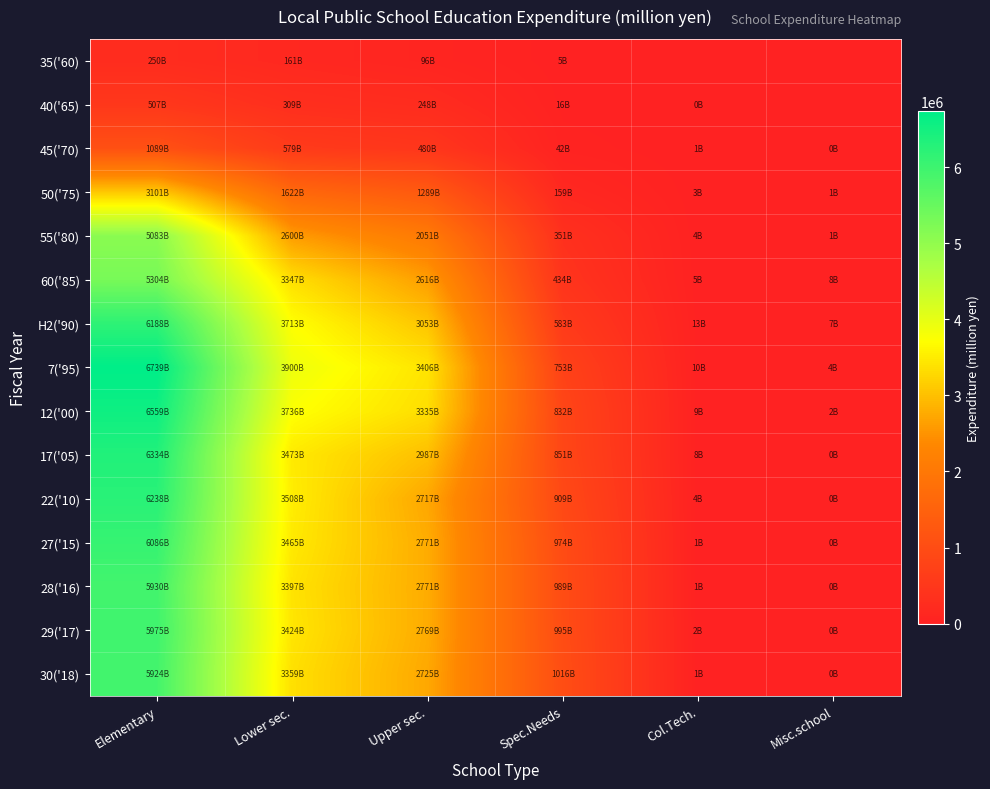

Reading right to left, what are all the values shown in this chart?

35('60): Misc.school=0	Col.Tech.=0	Spec.Needs=5361	Upper sec.=96215	Lower sec.=161289	Elementary=250611
40('65): Misc.school=0	Col.Tech.=899	Spec.Needs=16358	Upper sec.=248039	Lower sec.=309759	Elementary=507483
45('70): Misc.school=838	Col.Tech.=1638	Spec.Needs=42326	Upper sec.=480519	Lower sec.=579831	Elementary=1089973
50('75): Misc.school=1707	Col.Tech.=3056	Spec.Needs=159722	Upper sec.=1289955	Lower sec.=1622733	Elementary=3101432
55('80): Misc.school=1648	Col.Tech.=4249	Spec.Needs=351005	Upper sec.=2051885	Lower sec.=2600102	Elementary=5083612
60('85): Misc.school=8711	Col.Tech.=5563	Spec.Needs=434675	Upper sec.=2616479	Lower sec.=3347753	Elementary=5304853
H2('90): Misc.school=7552	Col.Tech.=13564	Spec.Needs=583871	Upper sec.=3053084	Lower sec.=3713728	Elementary=6188775
7('95): Misc.school=4167	Col.Tech.=10235	Spec.Needs=753132	Upper sec.=3406377	Lower sec.=3900323	Elementary=6739030
12('00): Misc.school=2744	Col.Tech.=9991	Spec.Needs=832638	Upper sec.=3335185	Lower sec.=3736978	Elementary=6559606
17('05): Misc.school=810	Col.Tech.=8827	Spec.Needs=851052	Upper sec.=2987001	Lower sec.=3473213	Elementary=6334988
22('10): Misc.school=616	Col.Tech.=4841	Spec.Needs=909538	Upper sec.=2717889	Lower sec.=3508924	Elementary=6238607
27('15): Misc.school=349	Col.Tech.=1937	Spec.Needs=974593	Upper sec.=2771349	Lower sec.=3465611	Elementary=6086916
28('16): Misc.school=881	Col.Tech.=1985	Spec.Needs=989719	Upper sec.=2771182	Lower sec.=3397067	Elementary=5930246
29('17): Misc.school=464	Col.Tech.=2381	Spec.Needs=995126	Upper sec.=2769175	Lower sec.=3424695	Elementary=5975088
30('18): Misc.school=422	Col.Tech.=1874	Spec.Needs=1016341	Upper sec.=2725567	Lower sec.=3359381	Elementary=5924225